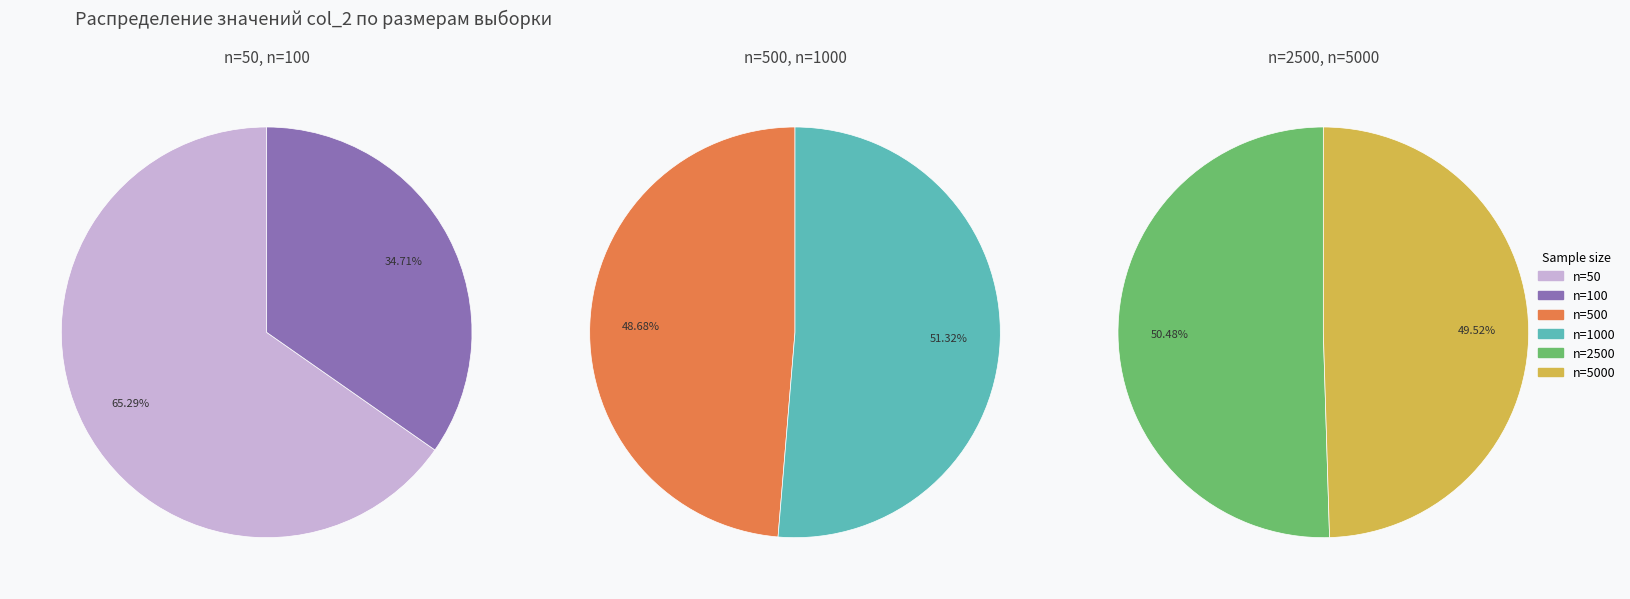

Which slice is the largest?

50